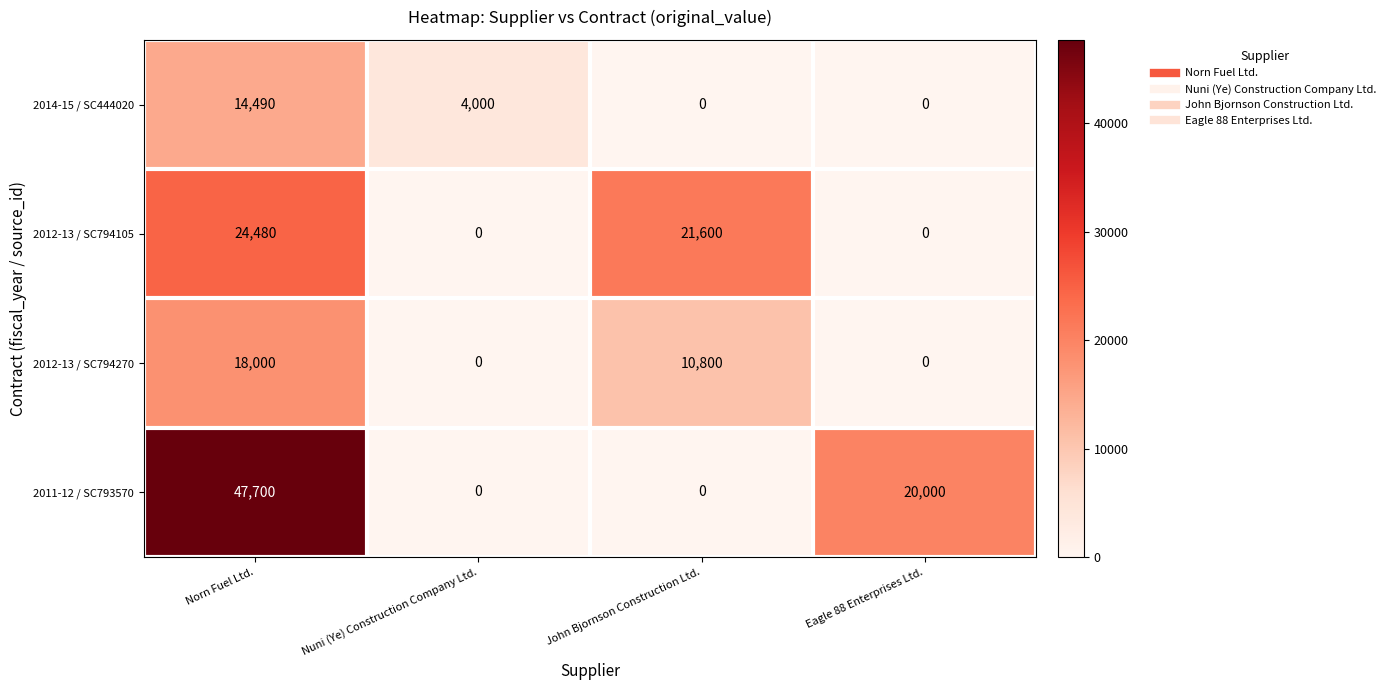

What is the highest value of the 2012-13 / SC794270 series?

18000